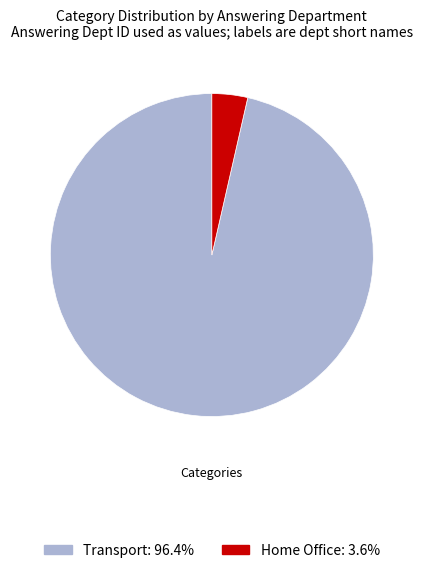

Between Home Office and Transport, which is larger?

Transport